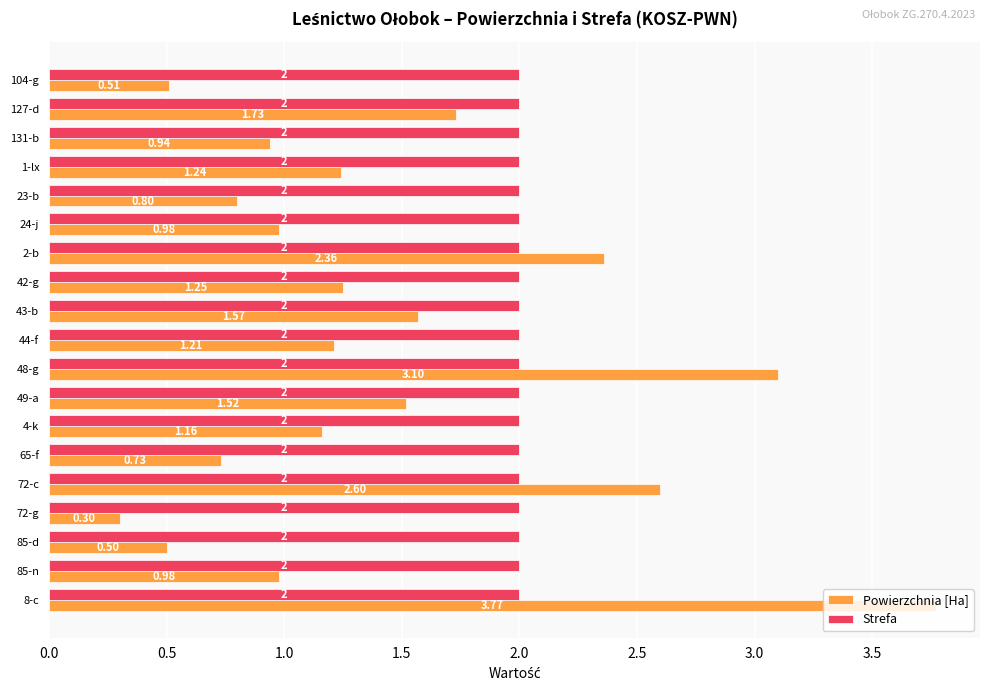

Is the value of Powierzchnia [Ha] at 43-b greater than the value of Strefa at 104-g?

No